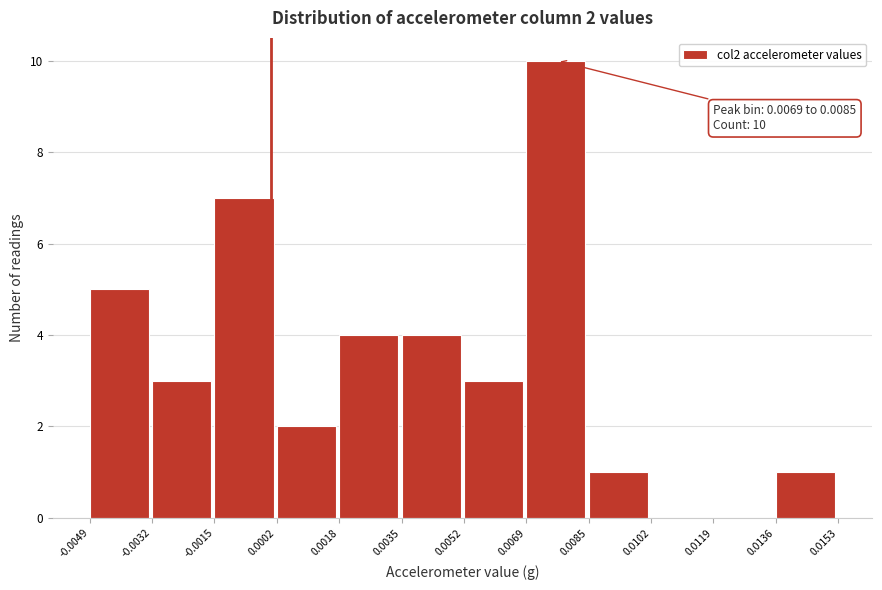

Which range on the x-axis has the tallest bar?

0.0069 to 0.0085